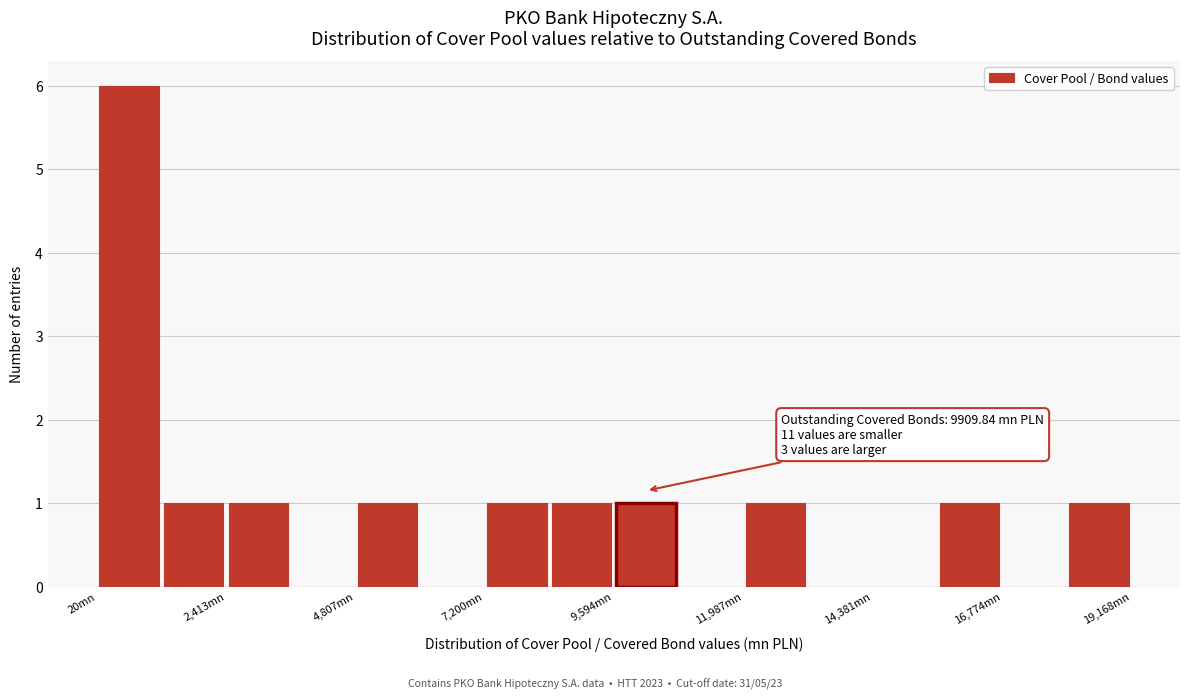

Read against the x-axis, roughly where is the centre of the tallest bar?

500